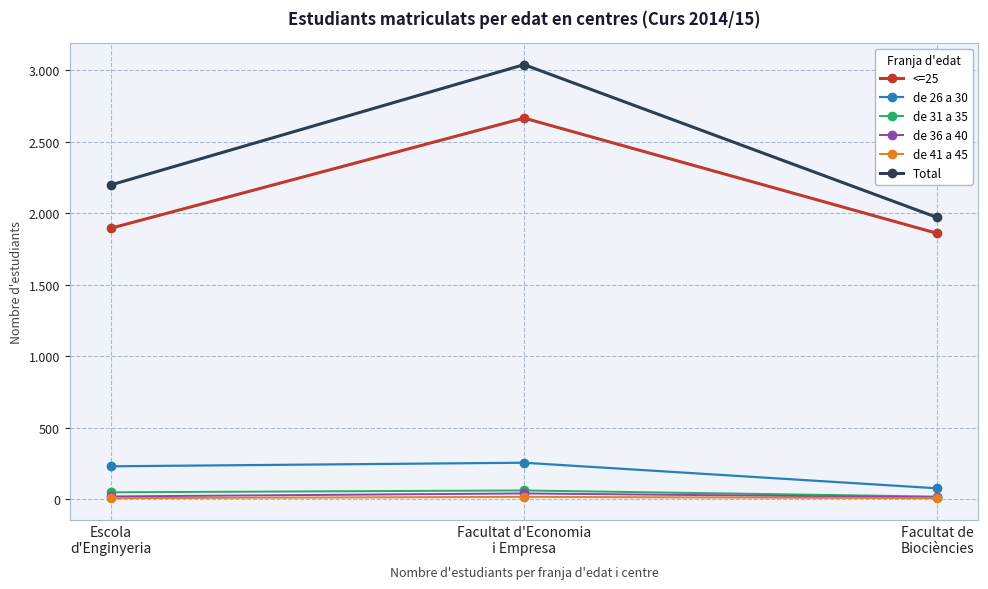

Which series has the widest spread of values?

Total